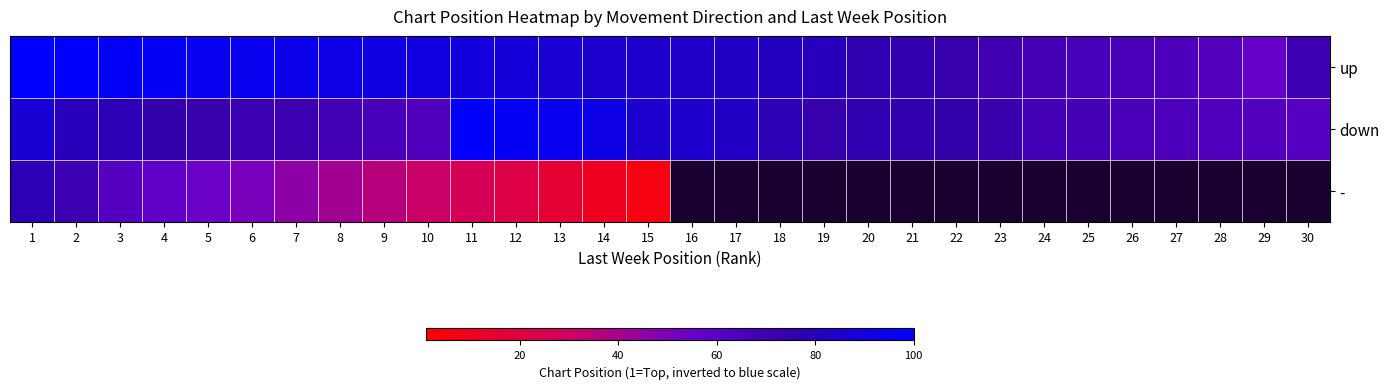

Which series changed the most between 7 and 13?

-